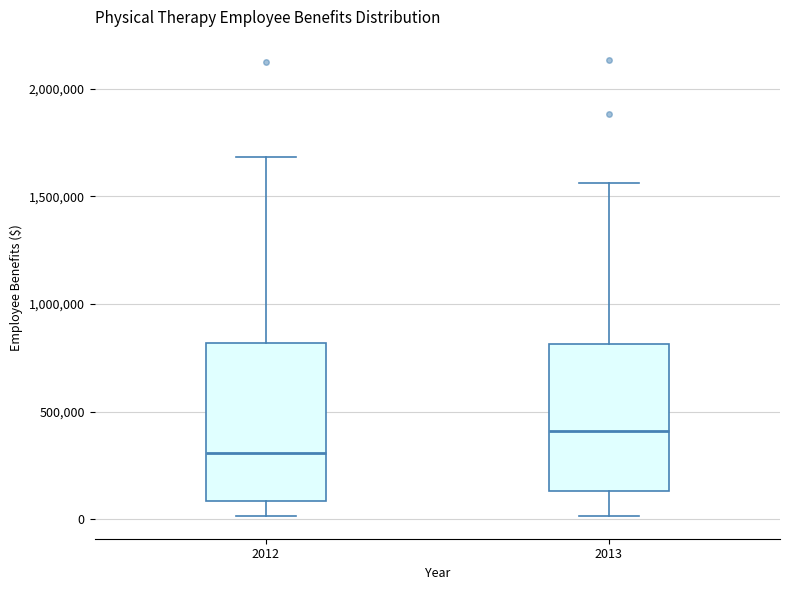

Where does the median line of the box at x = 2012 sit on the y-axis? The values are not printed on the chart, so give them approximately, as read against the axis.

300000